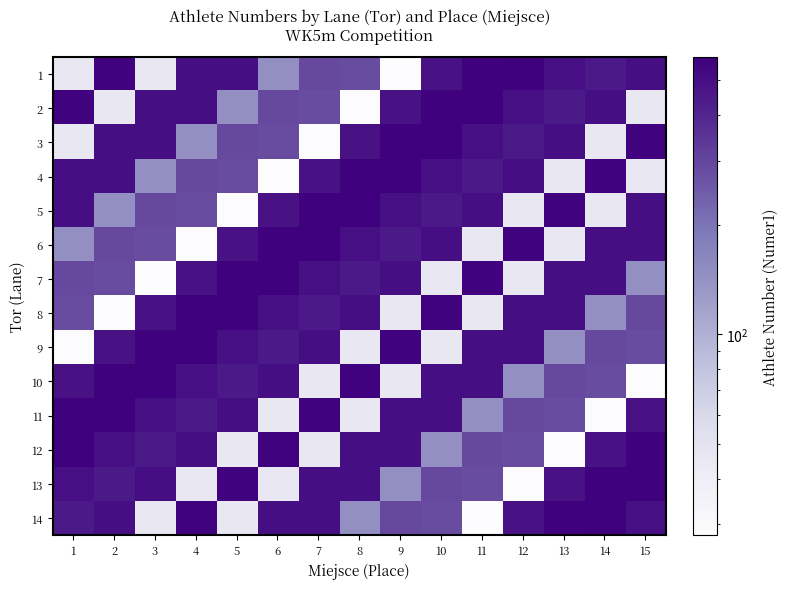

What is the minimum value shown in the chart?

28